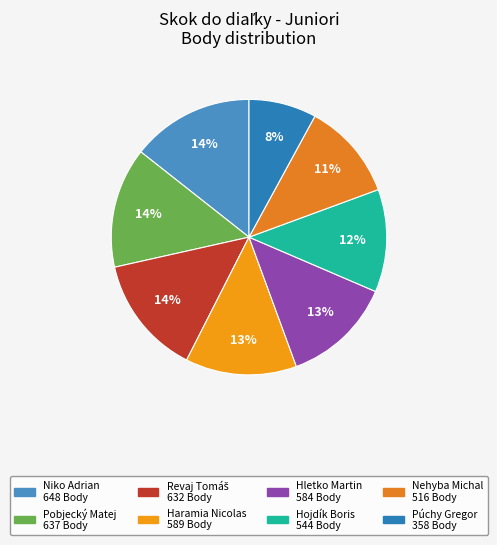

The Nehyba Michal slice represents 1% of the pie. True or false?

False